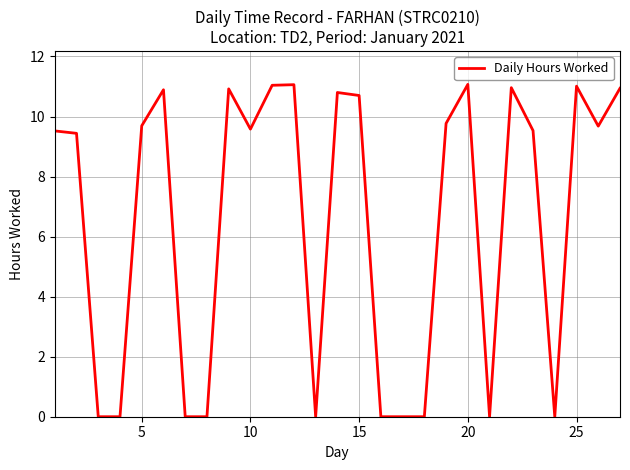

What is the difference between the maximum and minimum values?

11.1